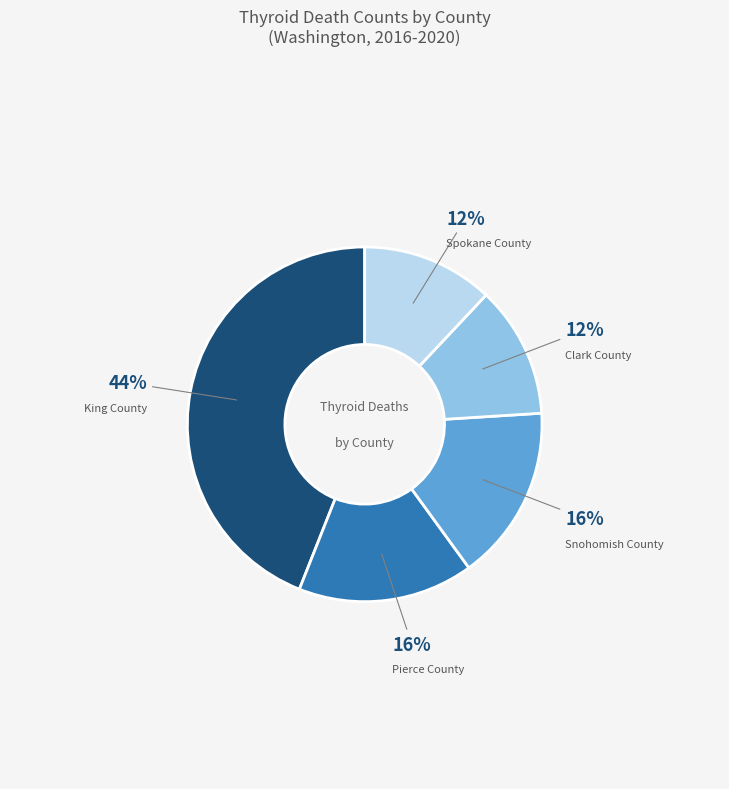

Is there any slice that represents more than half of the pie?

No